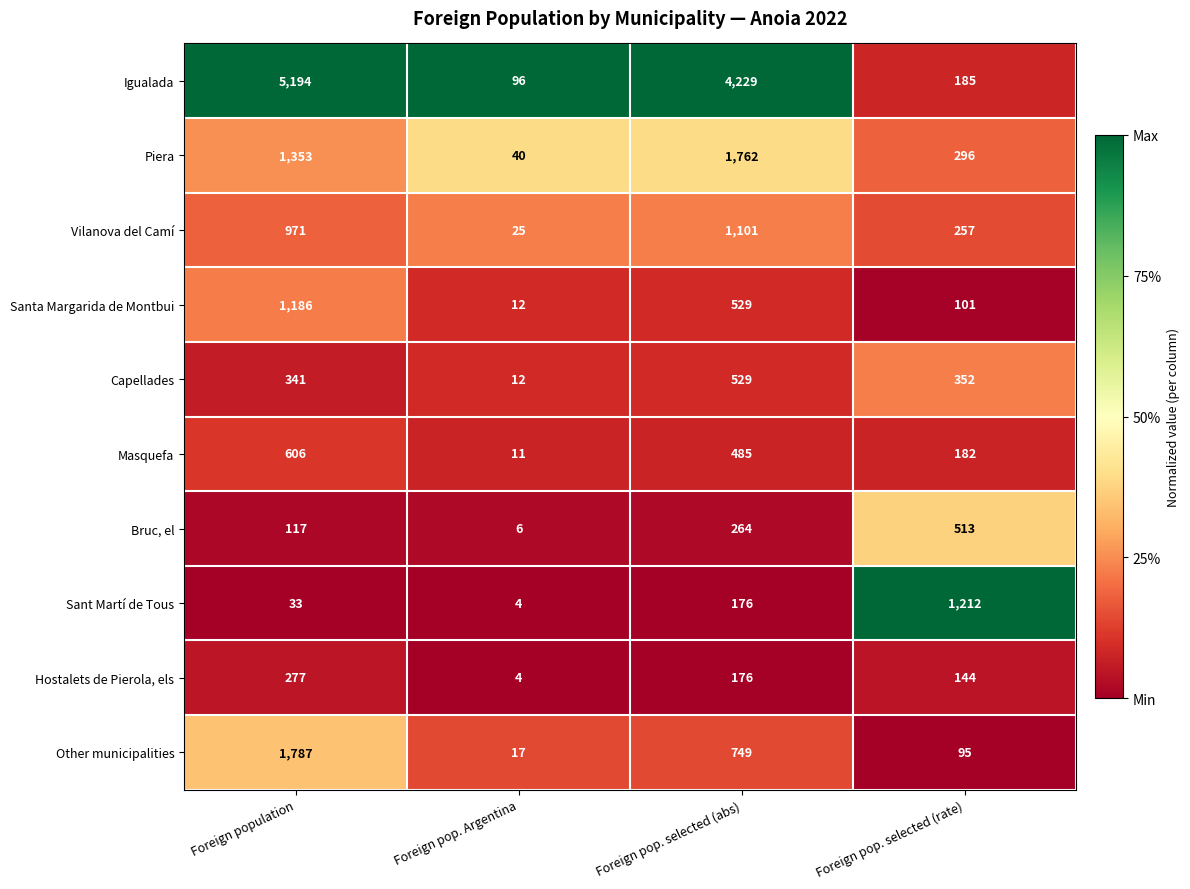

What is the smallest value displayed?

4